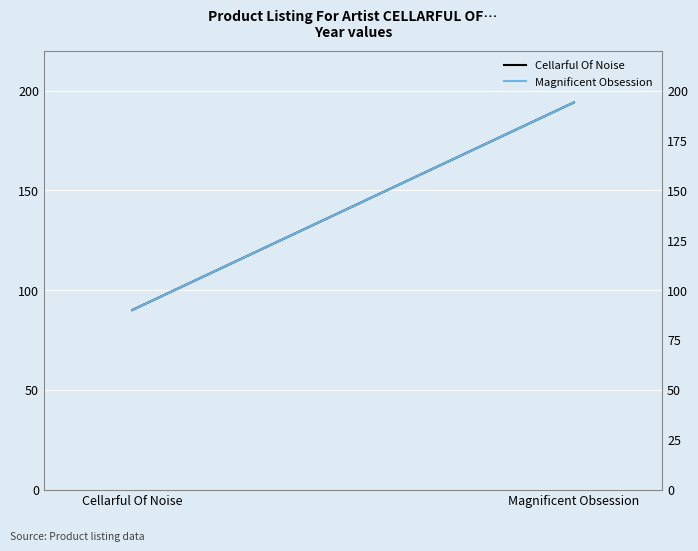

Which series has the widest spread of values?

Cellarful Of Noise